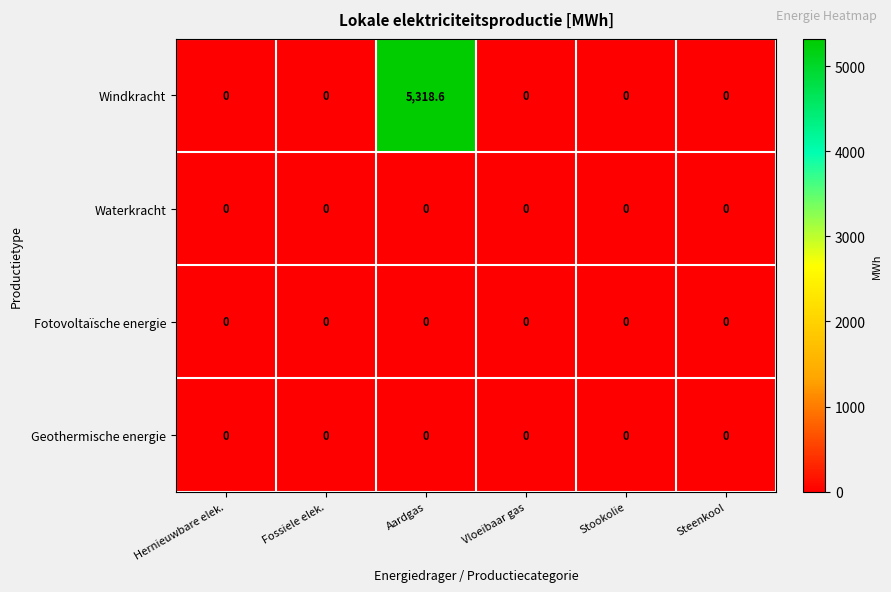

Between Aardgas and Vloeibaar gas, which series saw the biggest shift?

Windkracht